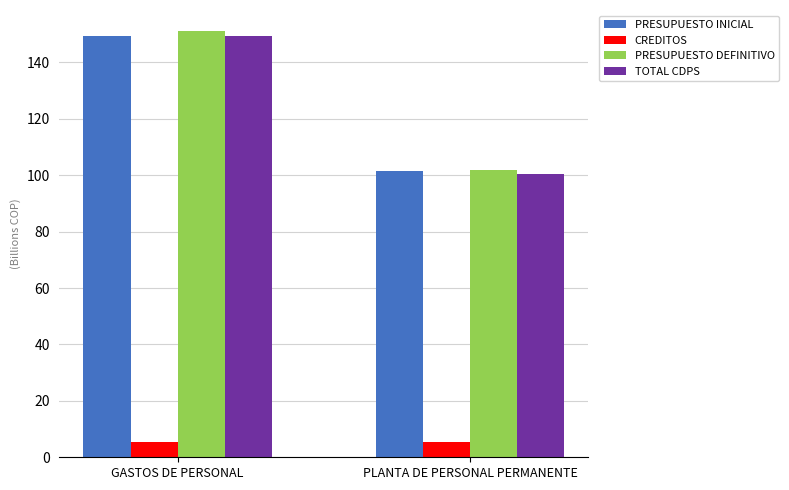

Rank the categories by PRESUPUESTO INICIAL value from lowest to highest.

PLANTA DE PERSONAL PERMANENTE, GASTOS DE PERSONAL